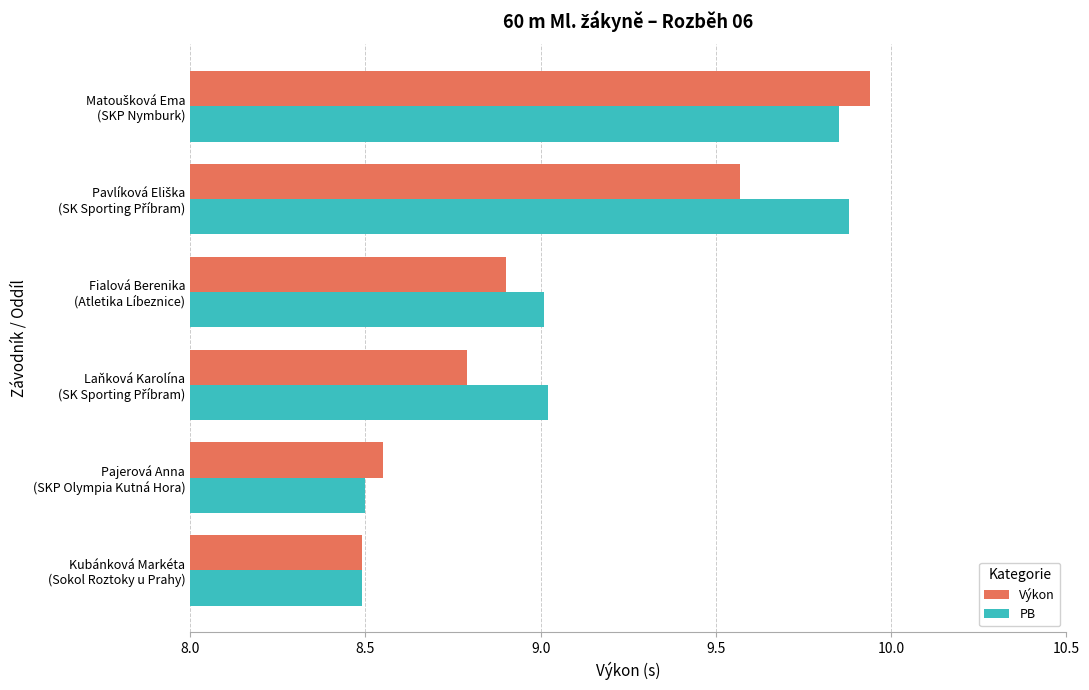

What is the lowest value of the PB series?

8.5